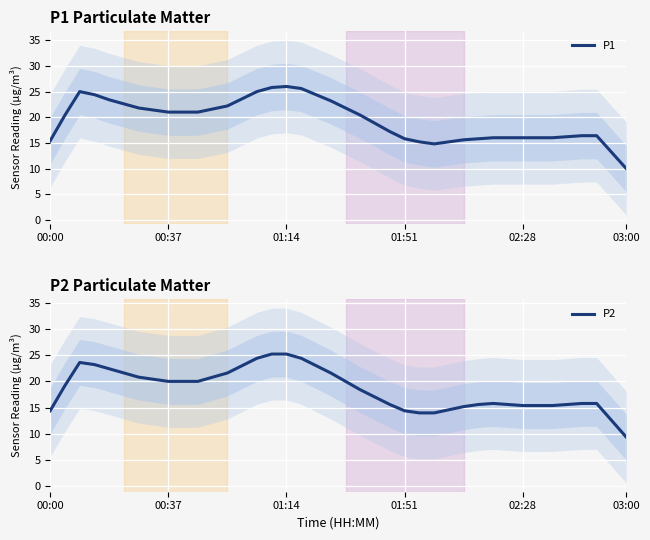

True or false: P2 has a value of 10.4 at 31.

False